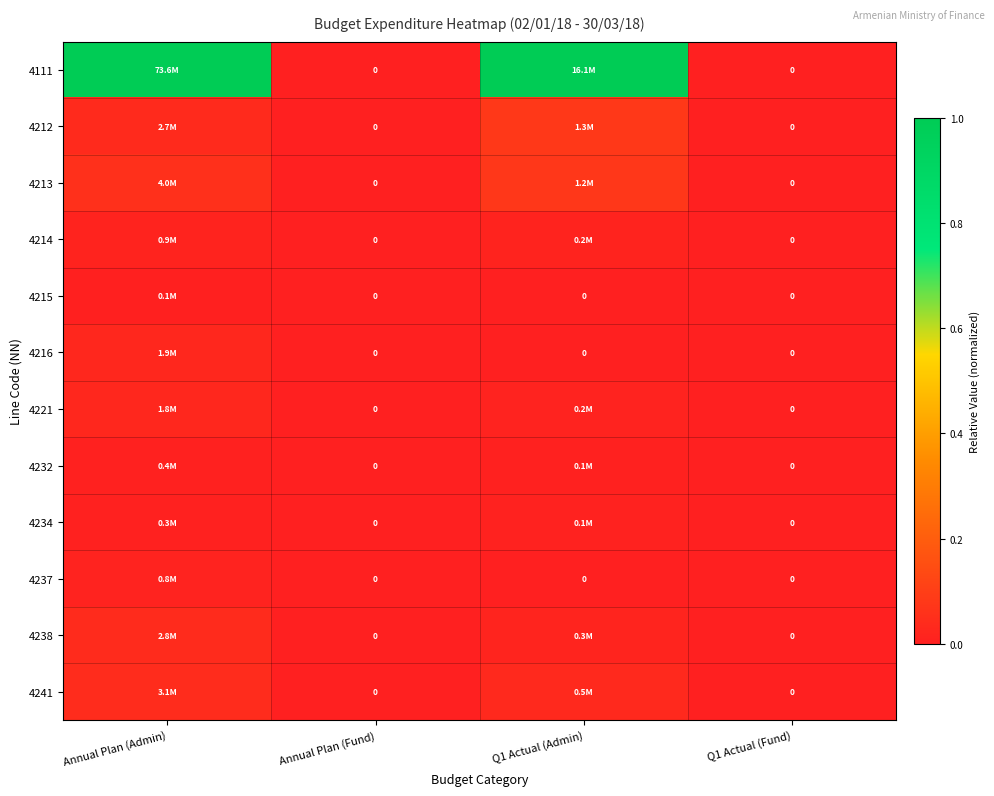

Which series changed the most between Q1 Actual (Admin) and Q1 Actual (Fund)?

4111